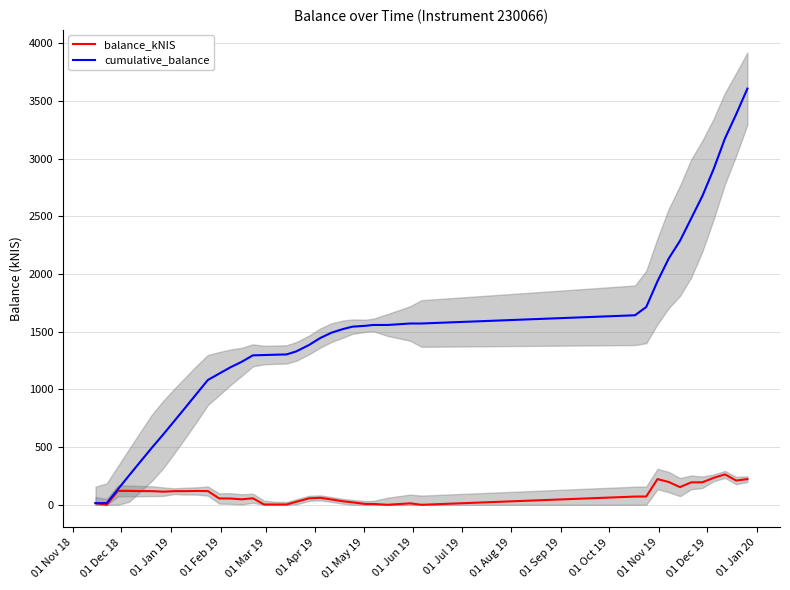

Which series has the largest range (max minus min)?

cumulative_balance